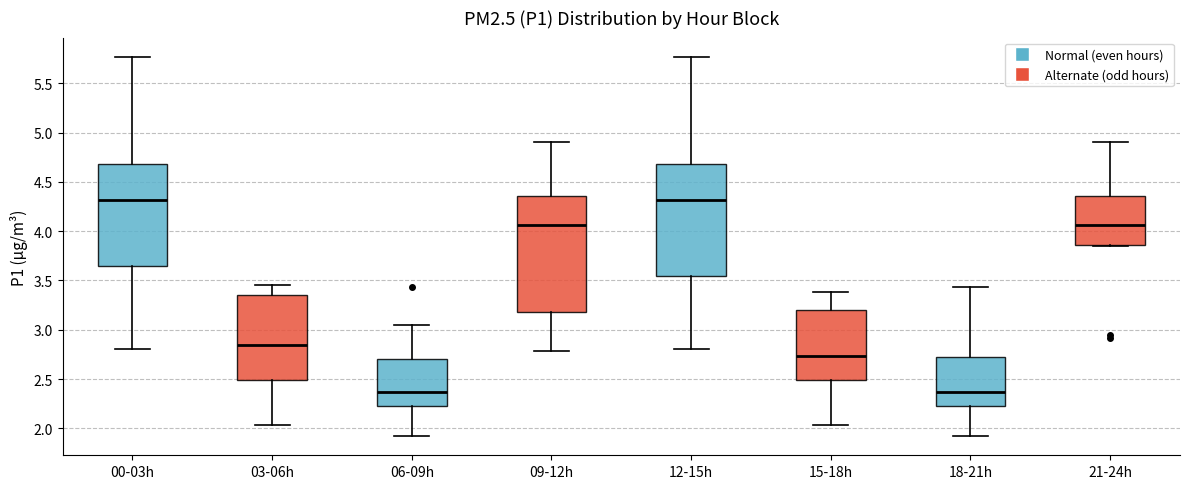

Reading left to right, read every box against the y-axis: the position of its median line, the range the box covers, and the ends of its whiskers. The values are not printed on the chart, so give them approximately, as read against the axis.

00-03h: median 4.30, box 3.65 to 4.70, whiskers 2.80 to 5.75
03-06h: median 2.85, box 2.50 to 3.35, whiskers 2.05 to 3.45
06-09h: median 2.35, box 2.25 to 2.70, whiskers 1.90 to 3.05
09-12h: median 4.05, box 3.20 to 4.35, whiskers 2.80 to 4.90
12-15h: median 4.30, box 3.55 to 4.70, whiskers 2.80 to 5.75
15-18h: median 2.75, box 2.50 to 3.20, whiskers 2.05 to 3.40
18-21h: median 2.35, box 2.25 to 2.70, whiskers 1.90 to 3.45
21-24h: median 4.05, box 3.85 to 4.35, whiskers 3.85 to 4.90